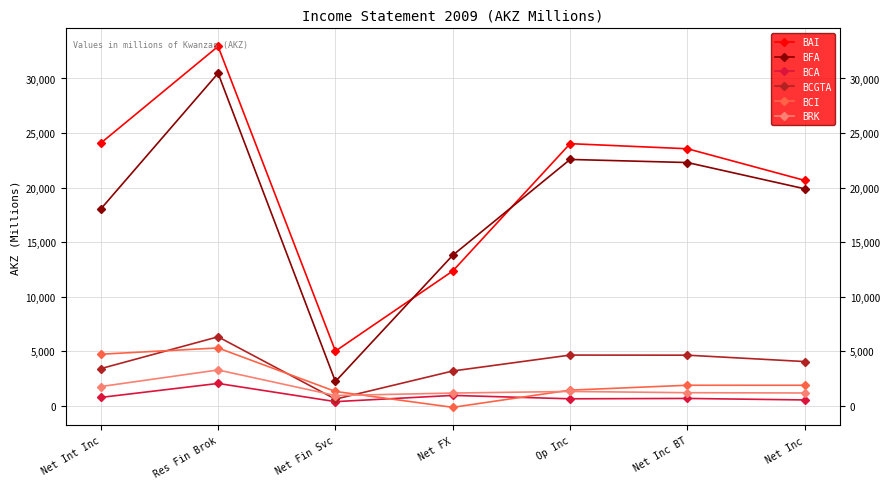

What is the difference between the maximum and minimum values in the BFA series?

28257